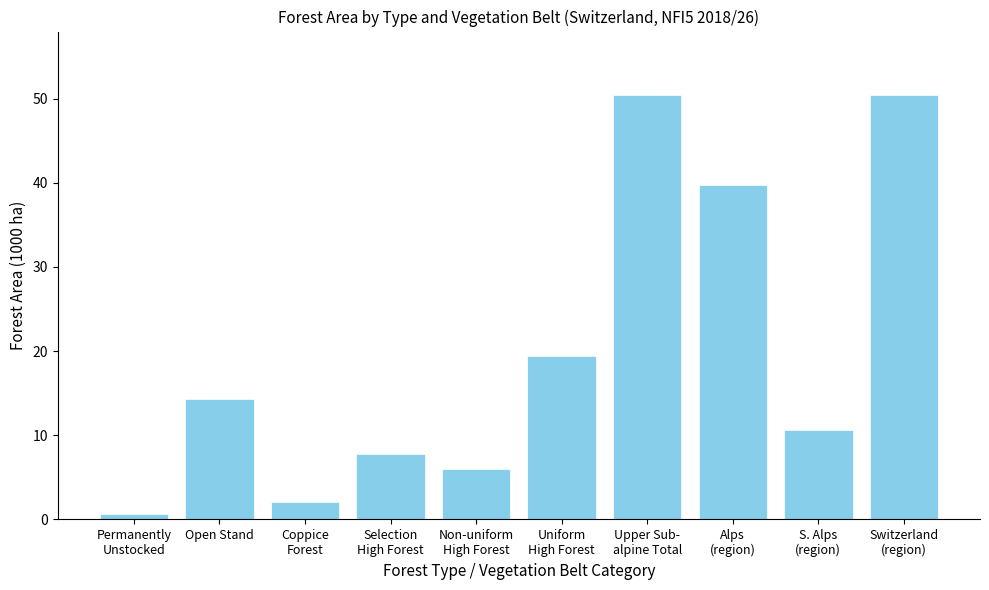

What is the maximum value shown in the chart?

50.4